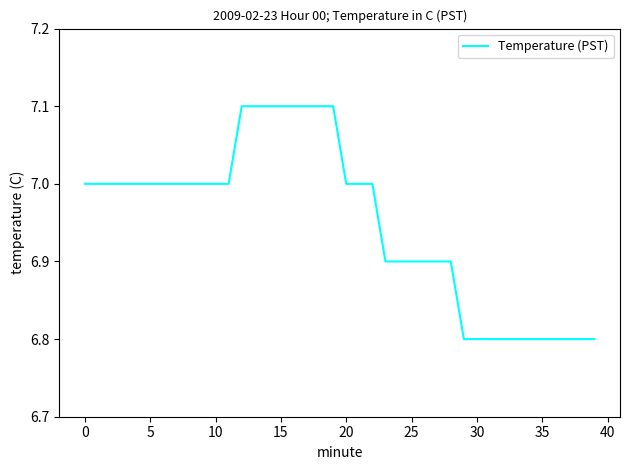

What is the greatest value displayed?

7.1